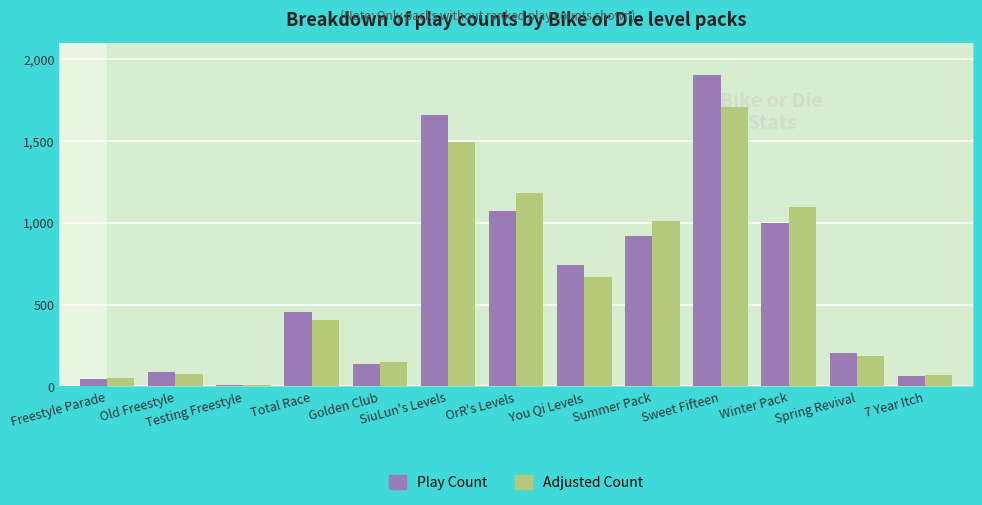

What is the average value of the Adjusted Count series?

624